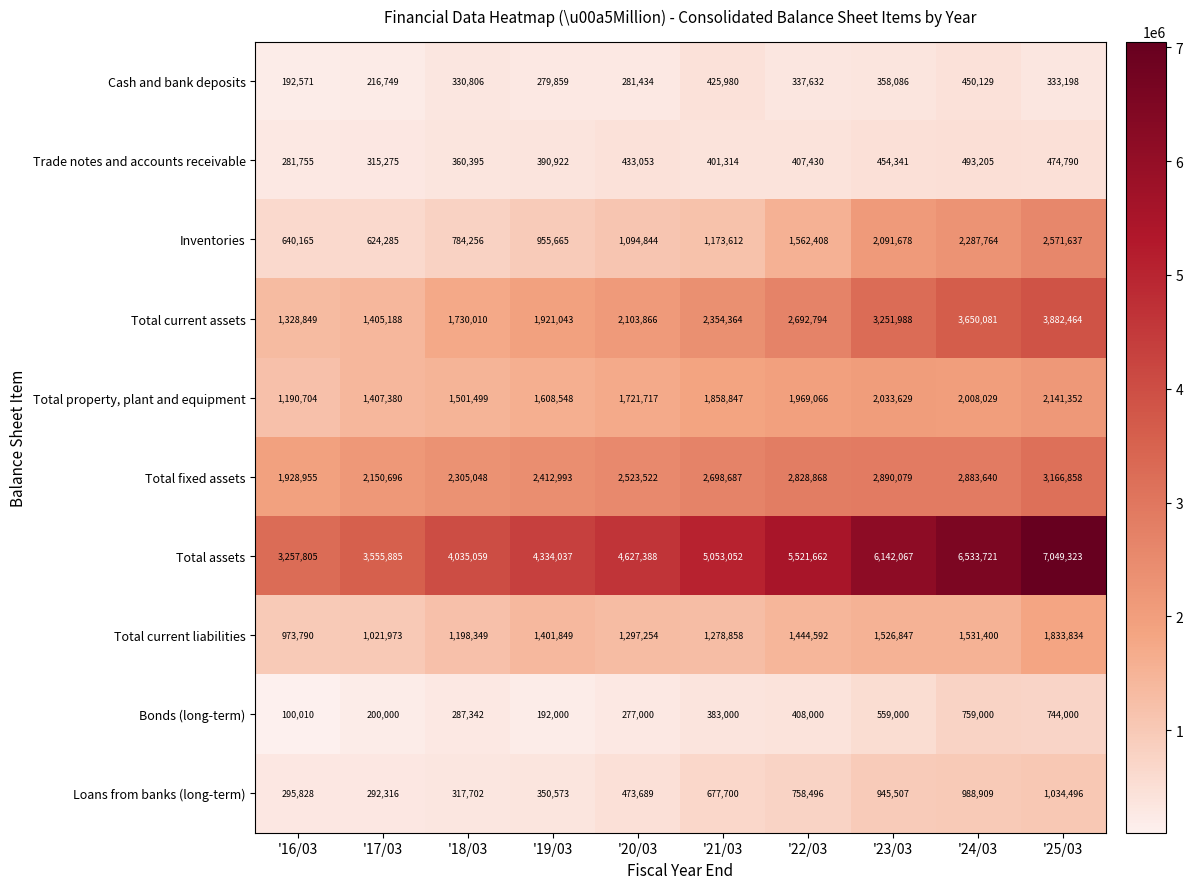

What is the maximum value for Total property, plant and equipment?

2141352